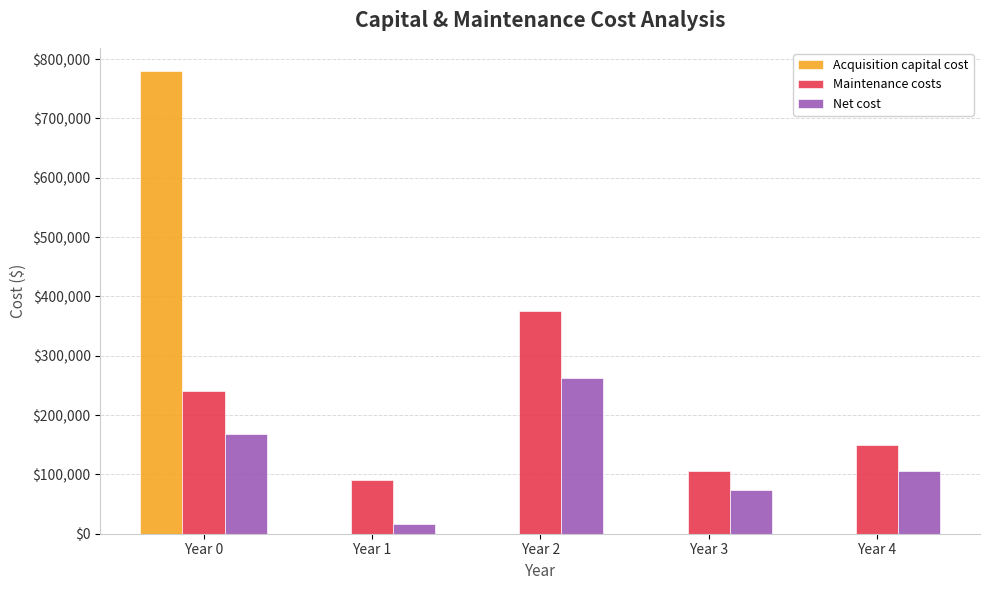

Which series has the largest total across all categories?

Maintenance costs